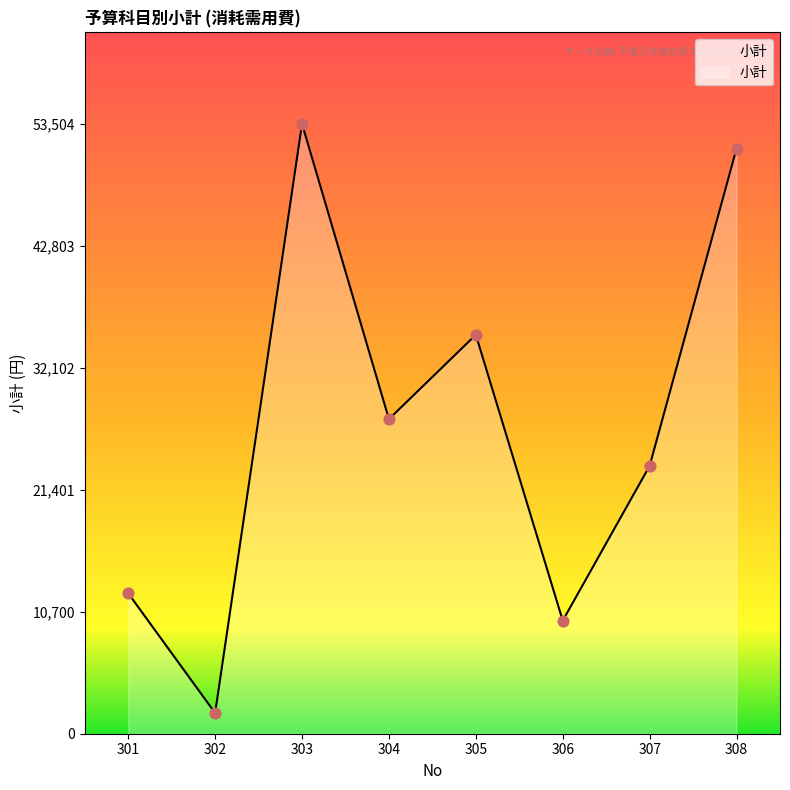

Between 308 and 306, which is larger?

308